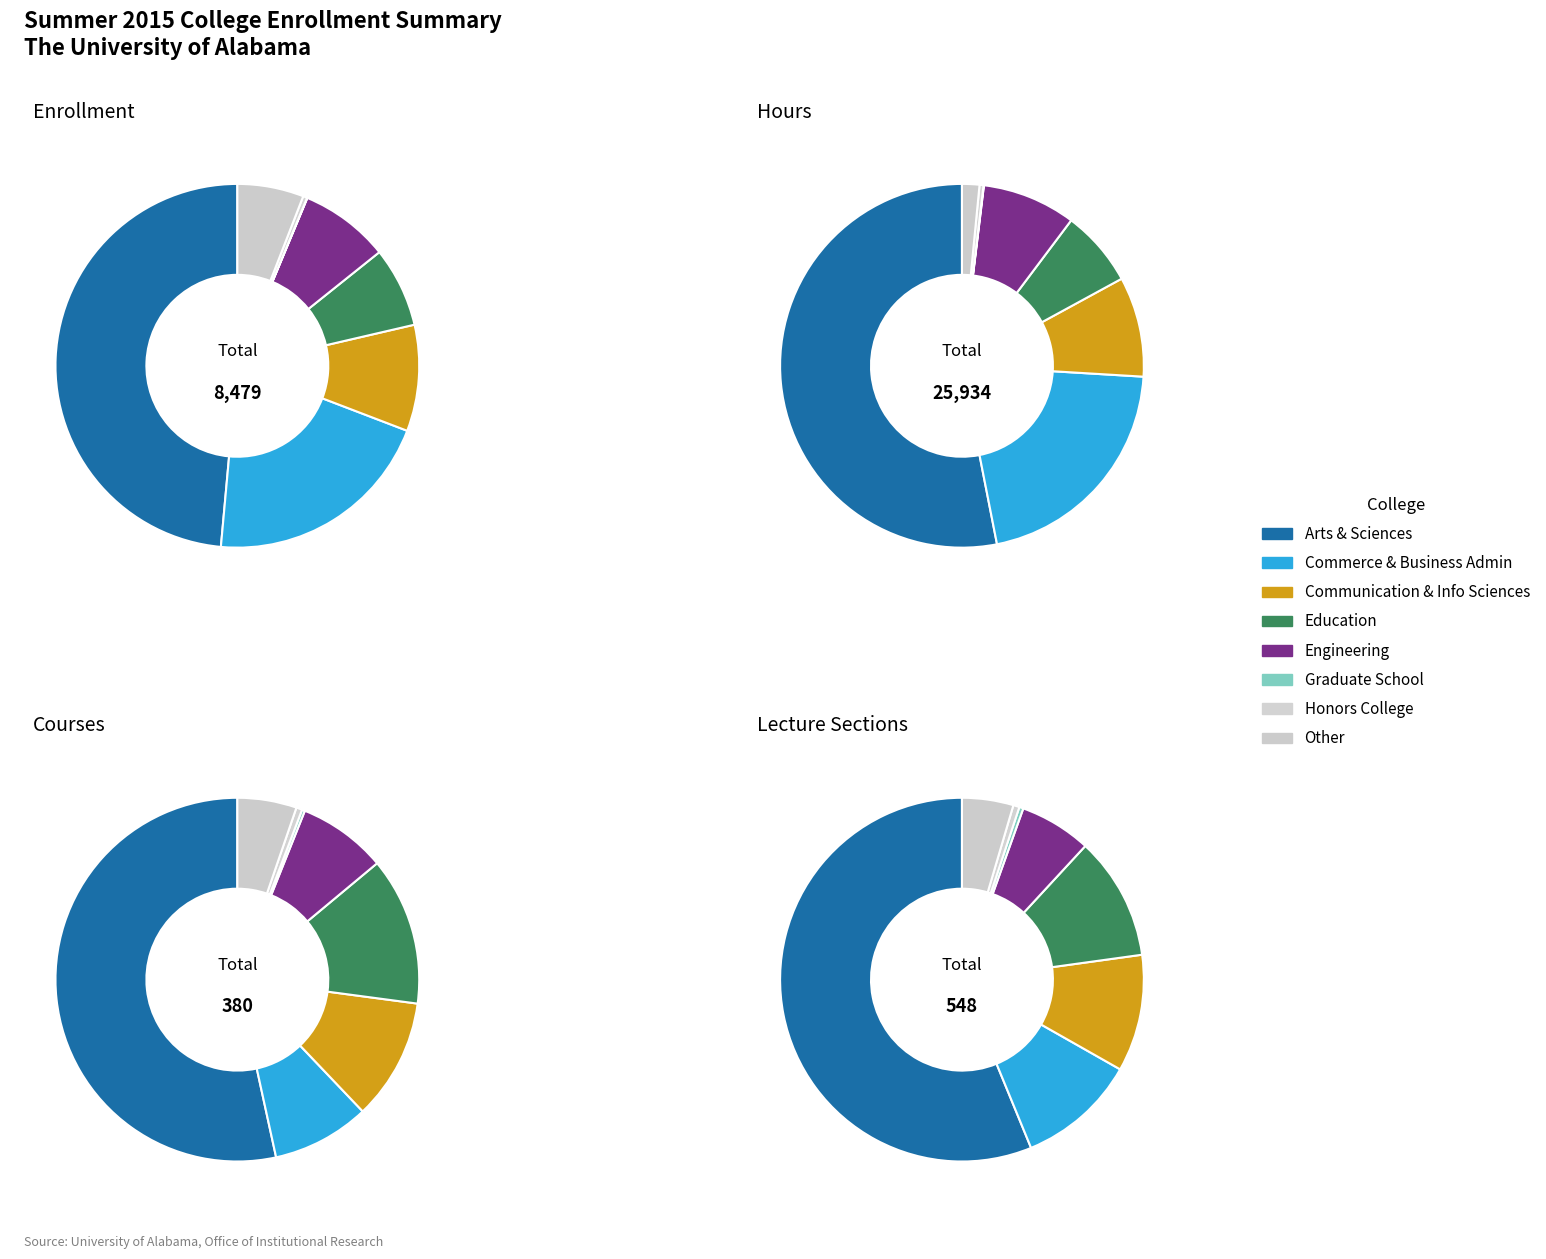

Is lecture_values the majority of the pie?

No